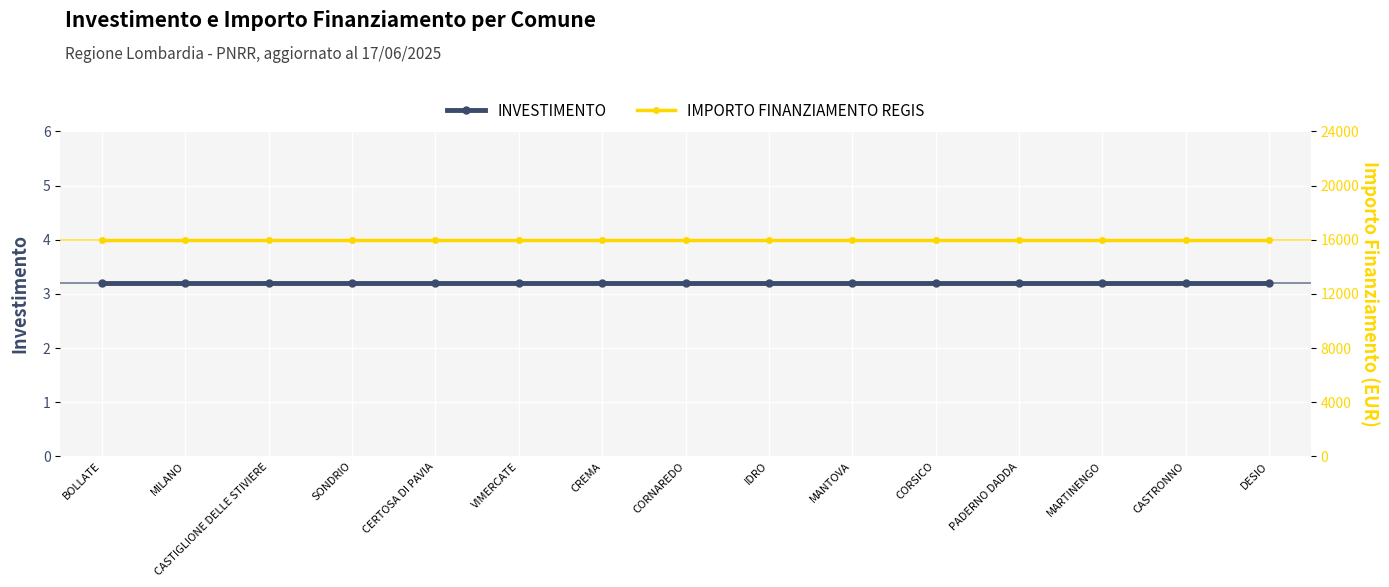

Is the value of INVESTIMENTO at CORNAREDO greater than the value of IMPORTO FINANZIAMENTO REGIS at MANTOVA?

No